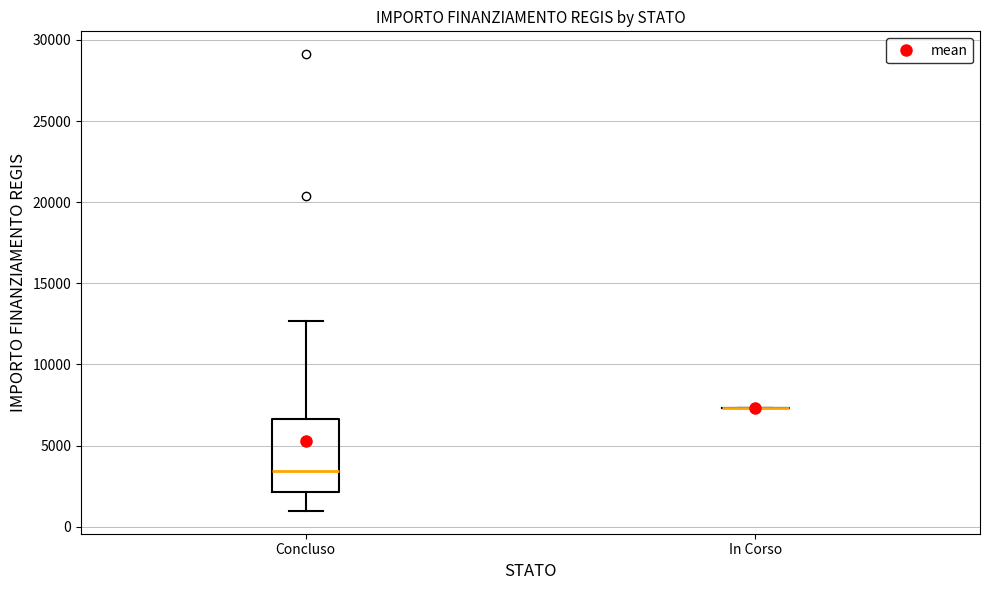

Reading left to right, transcribe this box plot: for each box, give where its median line is, the range the box spans, and where its two whiskers end, as read against the y-axis. The values are not printed on the chart, so give them approximately, as read against the axis.

Concluso: median 3500, box 2000 to 6500, whiskers 1000 to 12500
In Corso: box collapsed to a line at 7500, whiskers 7500 to 7500